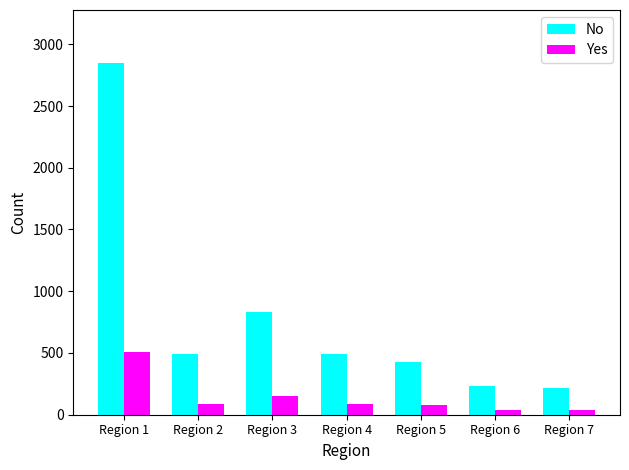

Rank the series by their average value, from highest to lowest.

No, Yes